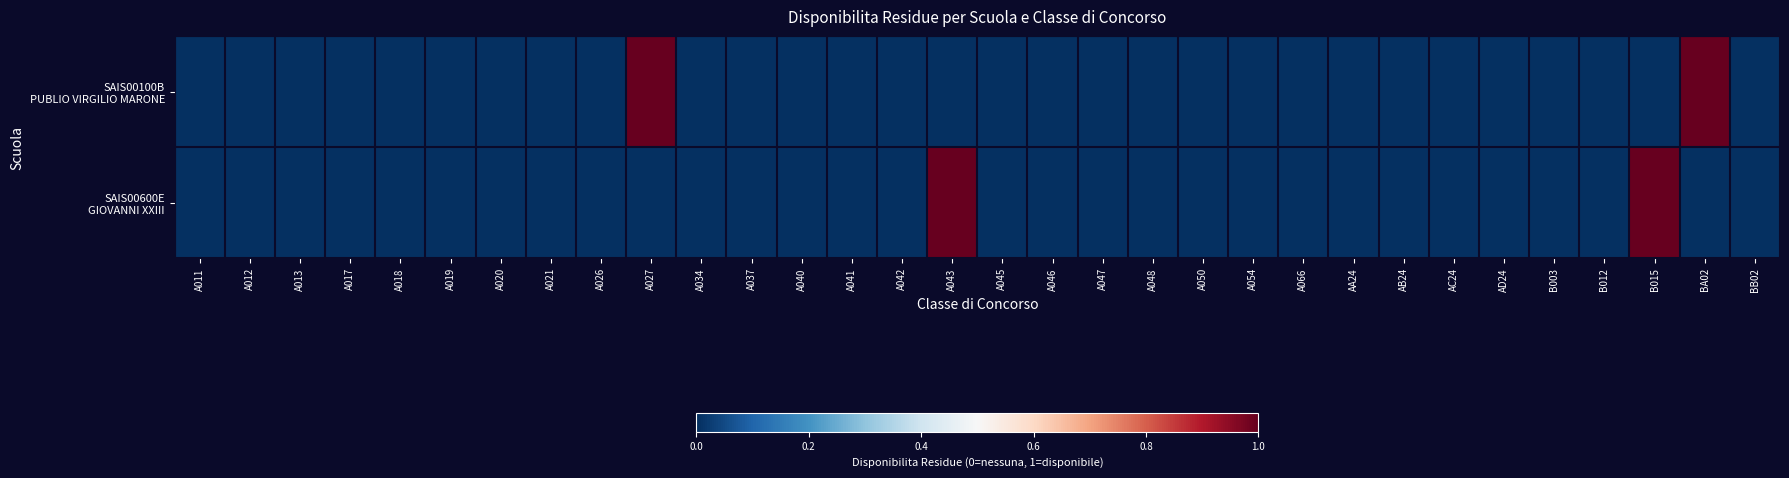

At how many categories does at least one series exceed 0?

4